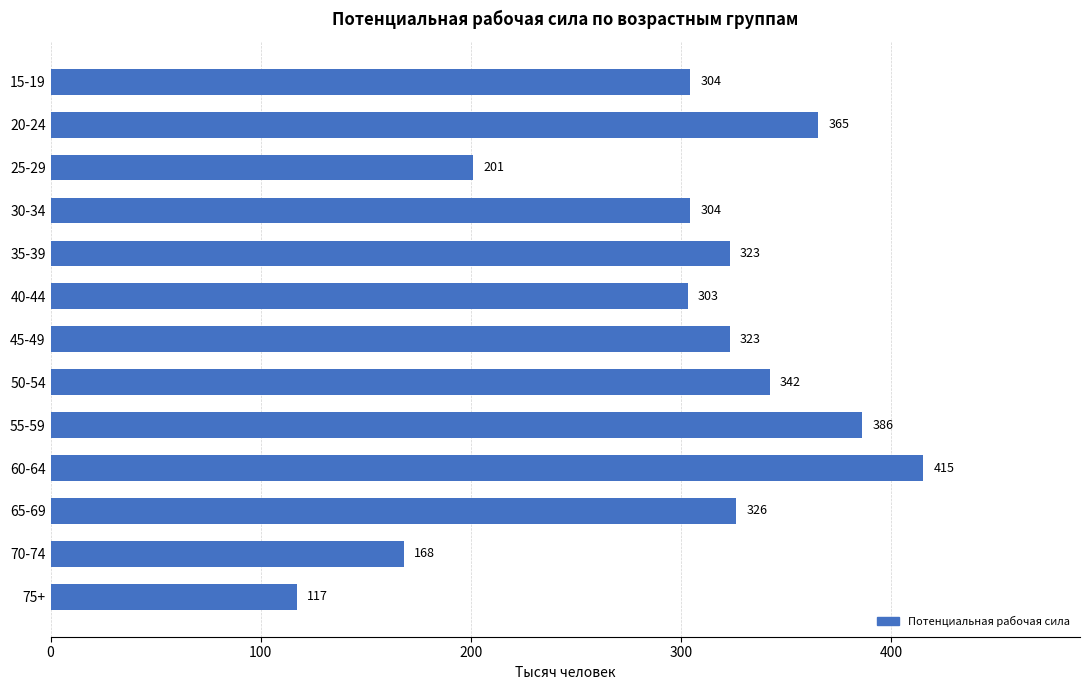

Reading top to bottom, what are all the values shown in this chart?

15-19=304	20-24=365	25-29=201	30-34=304	35-39=323	40-44=303	45-49=323	50-54=342	55-59=386	60-64=415	65-69=326	70-74=168	75+=117